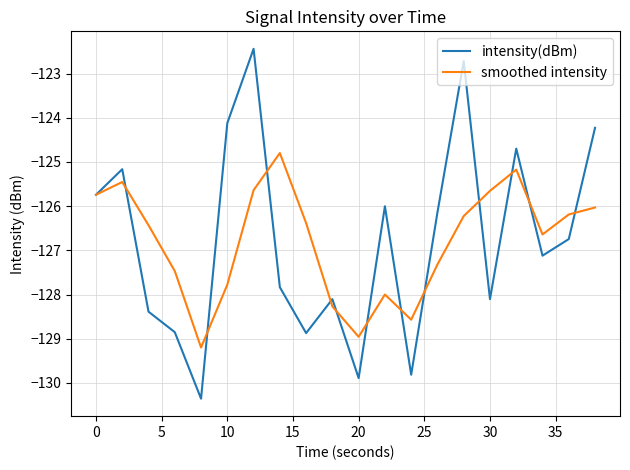

Which series has the largest range (max minus min)?

intensity(dBm)